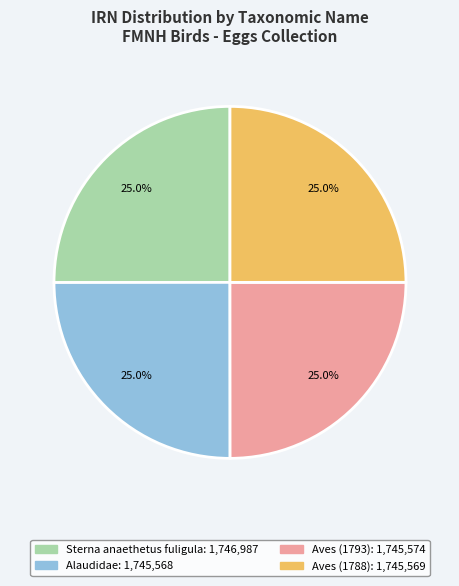

Is it true that Aves (1788) is 25% of the pie?

True